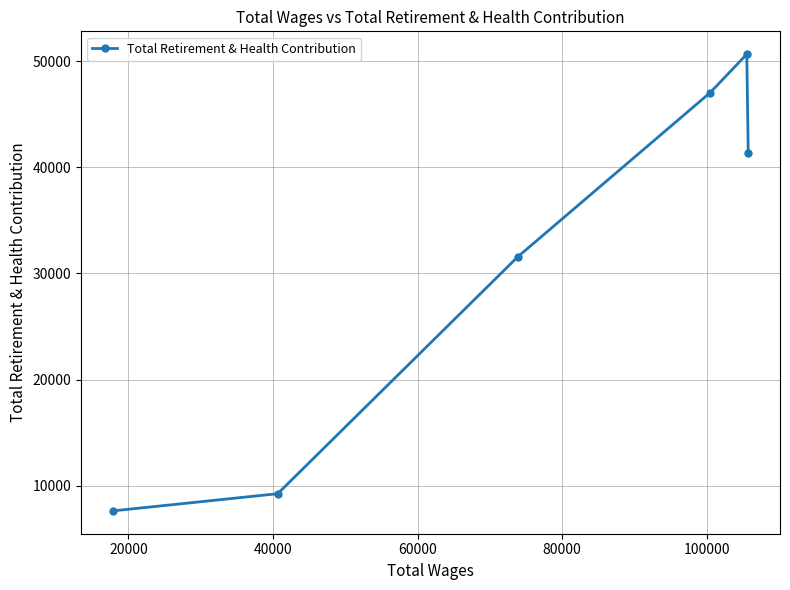

What is the average value?

31241